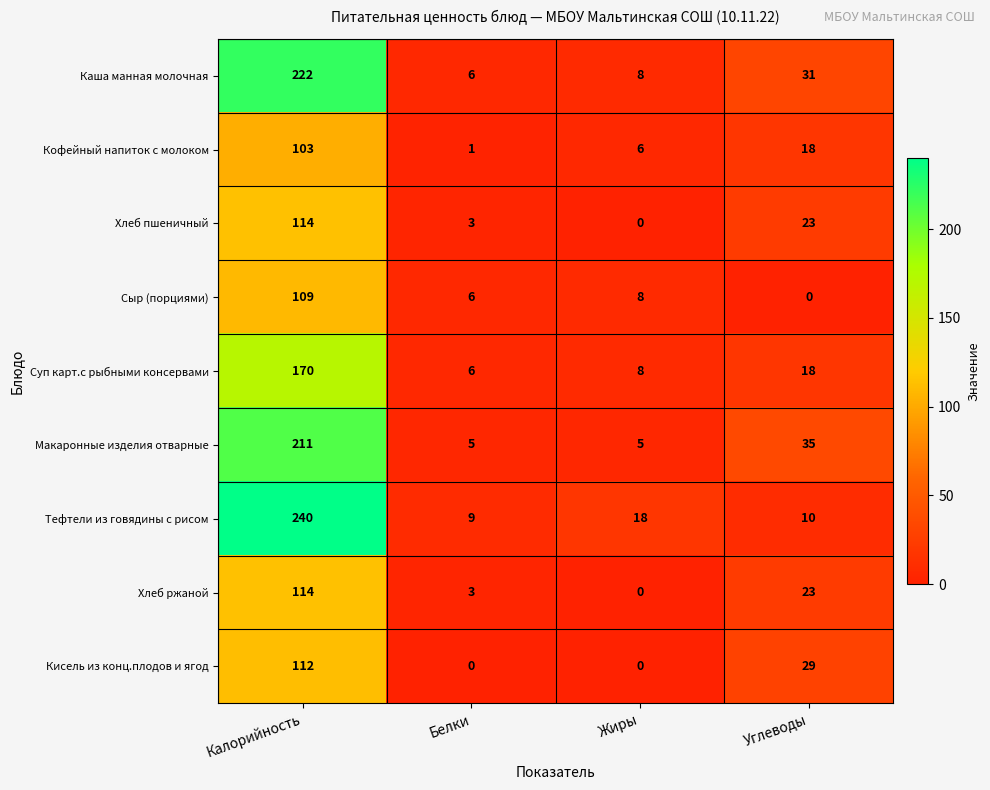

The value of Каша манная молочная at Калорийность is 222. True or false?

True